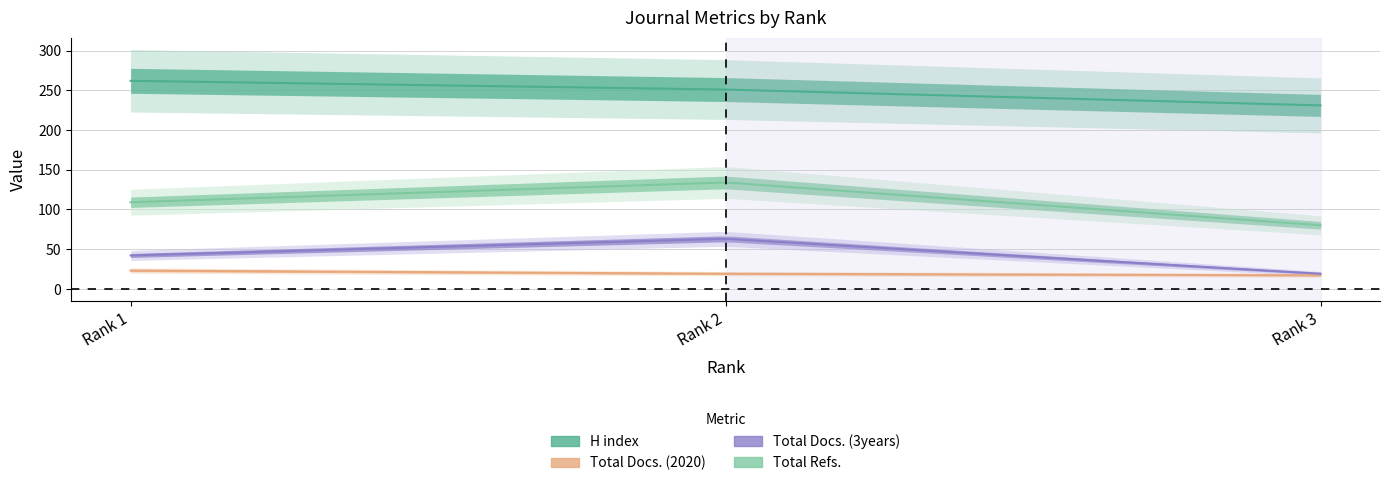

At which label does Total Refs. reach its peak?

Rank 2